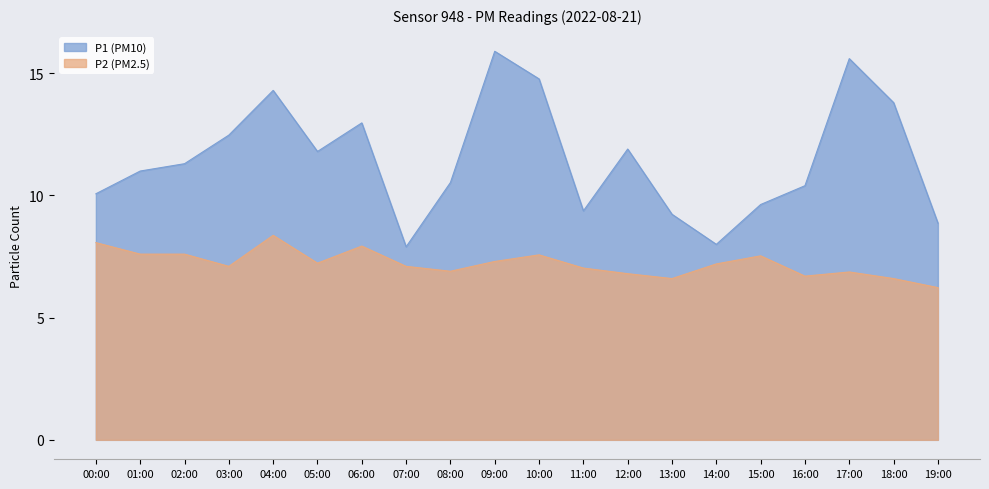

How many data points in P2 are above 7?

13